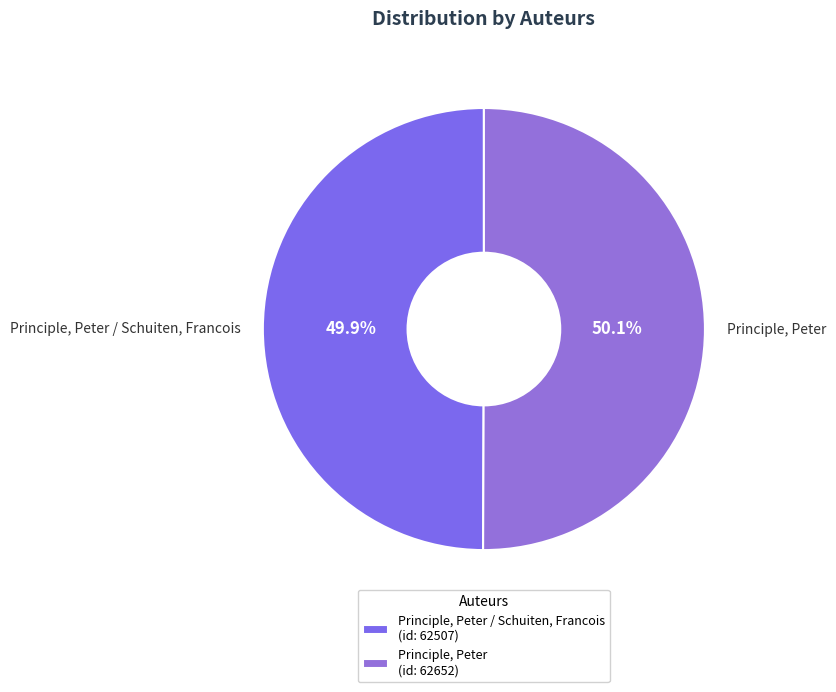

True or false: Principle, Peter accounts for 50% of the total.

True